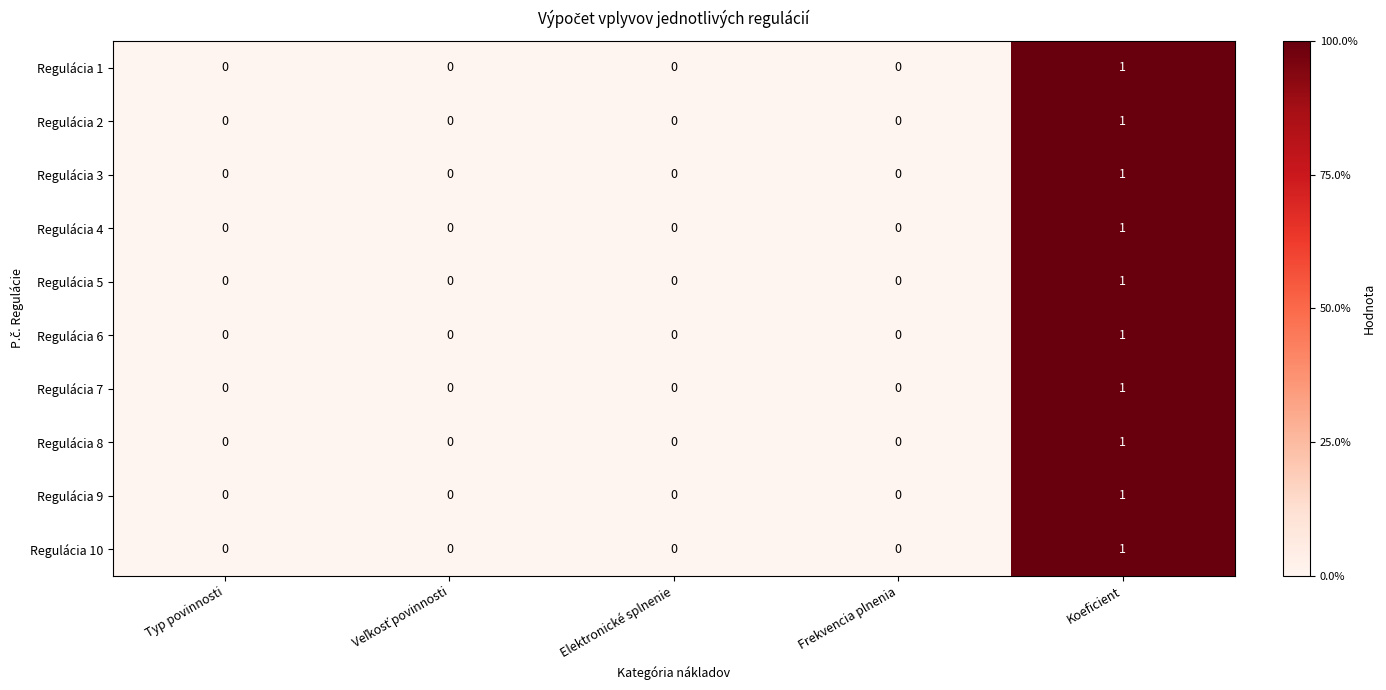

The Regulácia 9 series shows 0 at Frekvencia plnenia. True or false?

True